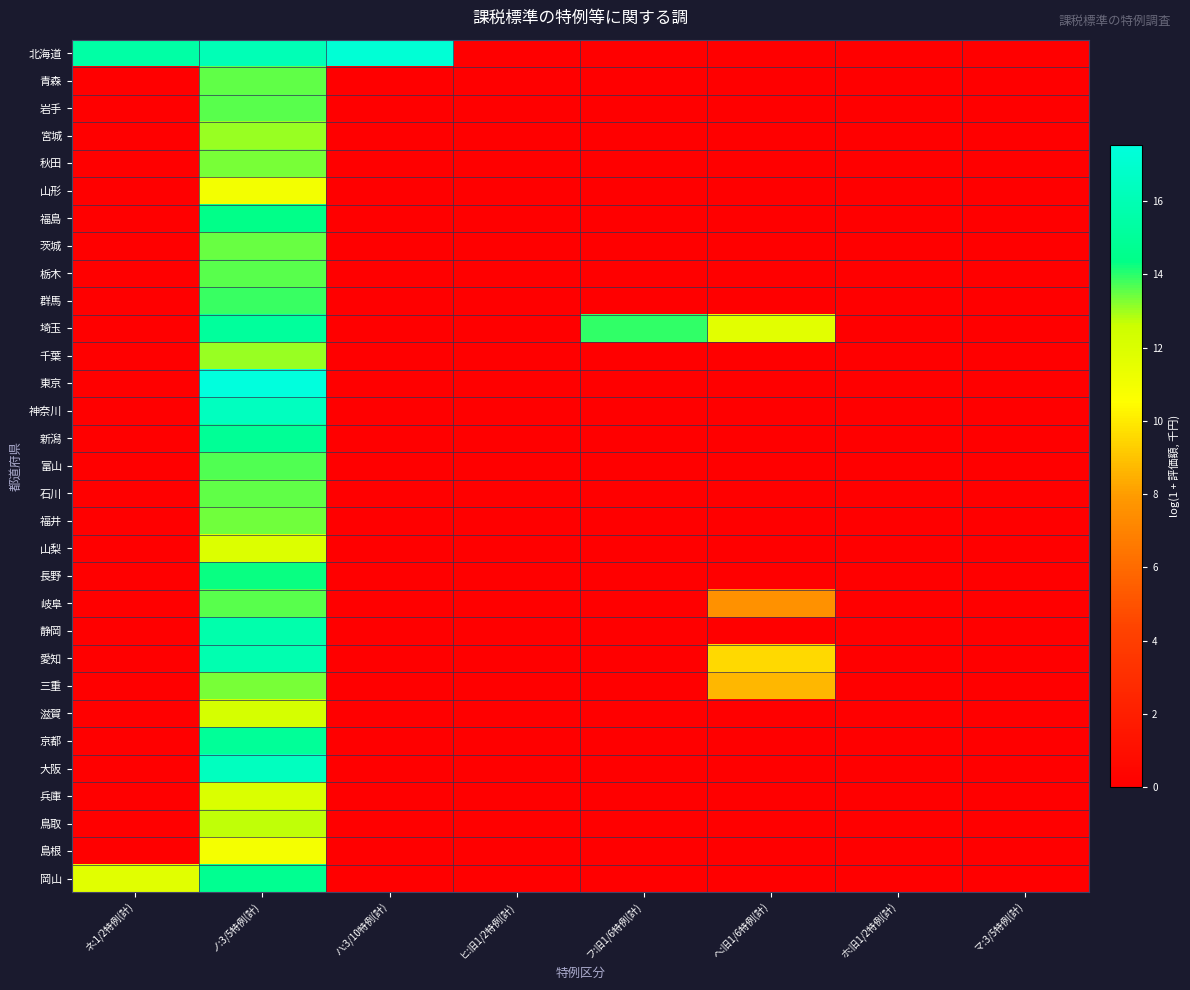

List the series in order of their peak value, highest first.

東京, 北海道, 神奈川, 大阪, 愛知, 静岡, 埼玉, 京都, 新潟, 岡山, 福島, 長野, 群馬, 富山, 岩手, 栃木, 岐阜, 石川, 青森, 茨城, 福井, 秋田, 三重, 千葉, 宮城, 鳥取, 滋賀, 兵庫, 山梨, 山形, 島根